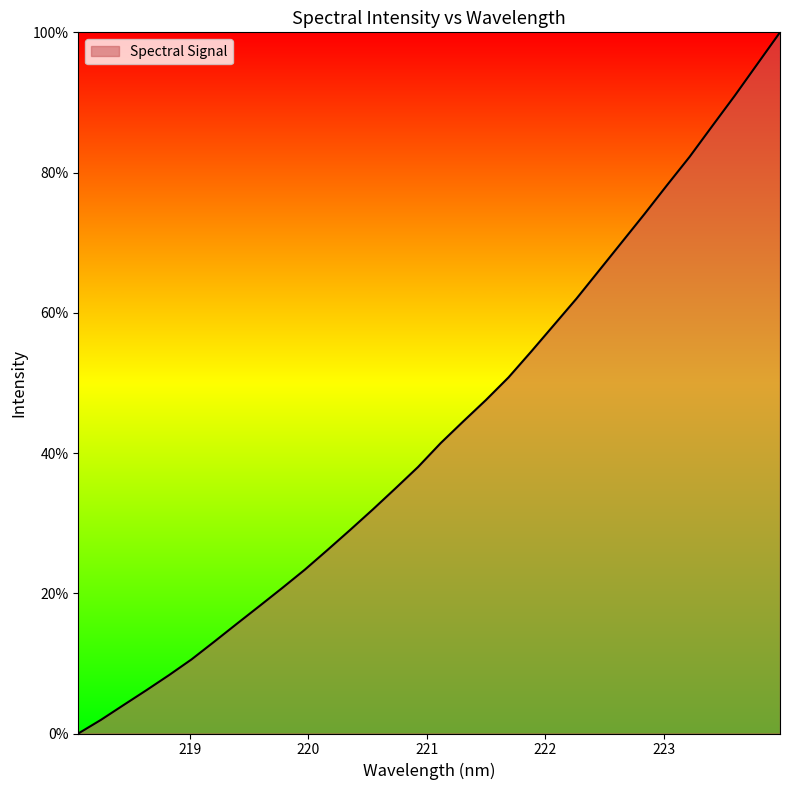

What is the maximum value shown in the chart?

100.0